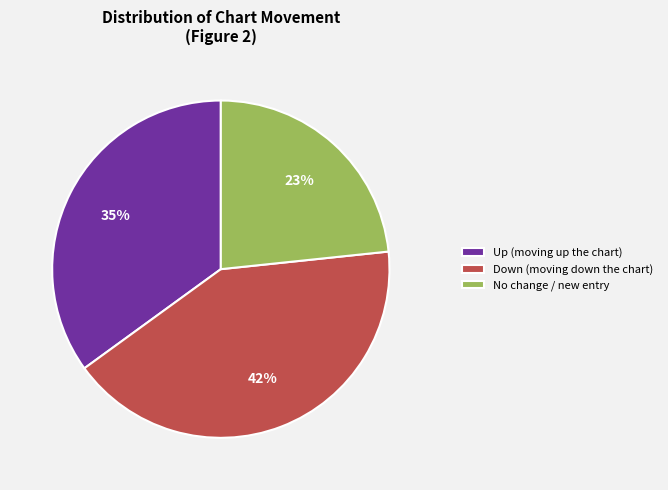

To the nearest percent, what portion does Up (moving up the chart) represent?

35%